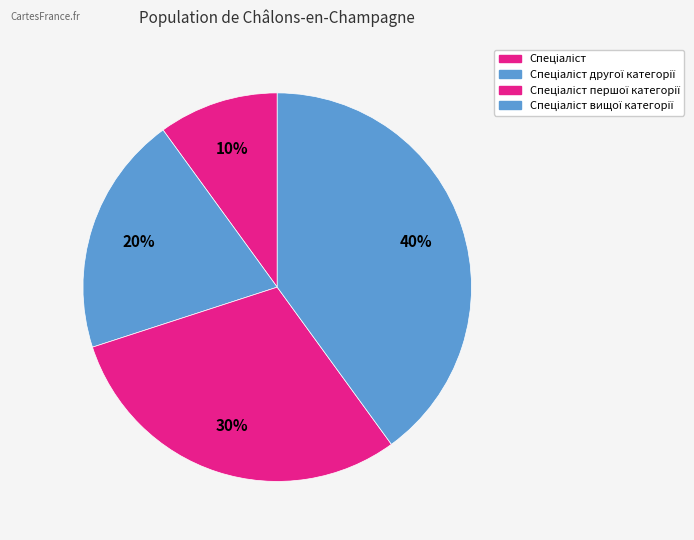

To the nearest percent, what percentage of the pie is Спеціаліст?

10%